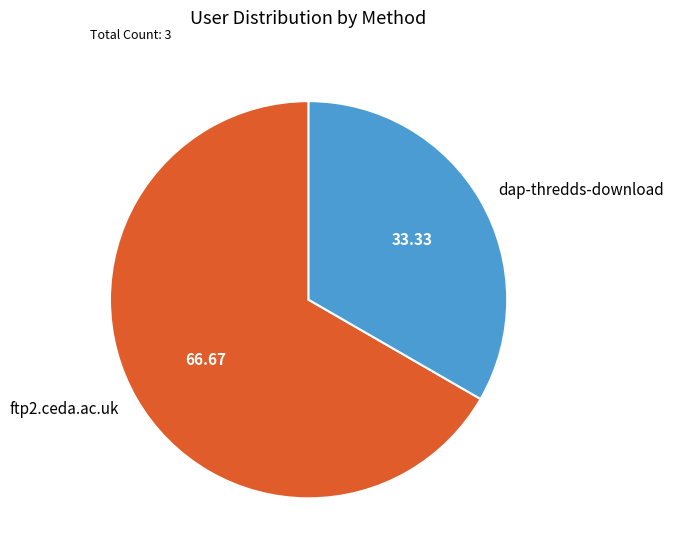

Does dap-thredds-download account for over 50% of the chart?

No